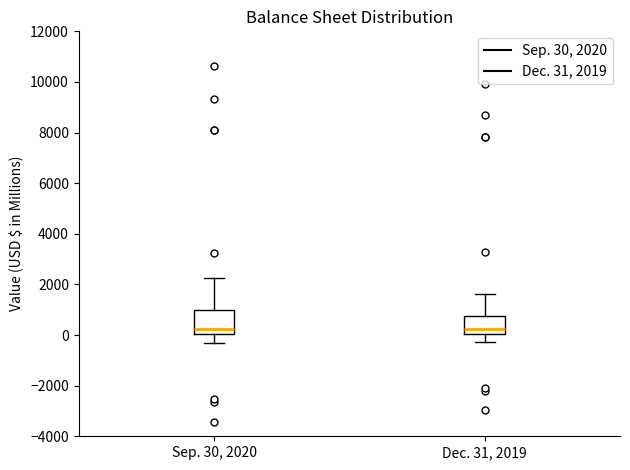

Where is the lower edge of the box for Sep. 30, 2020 on the y-axis? The values are not printed on the chart, so give them approximately, as read against the axis.

0